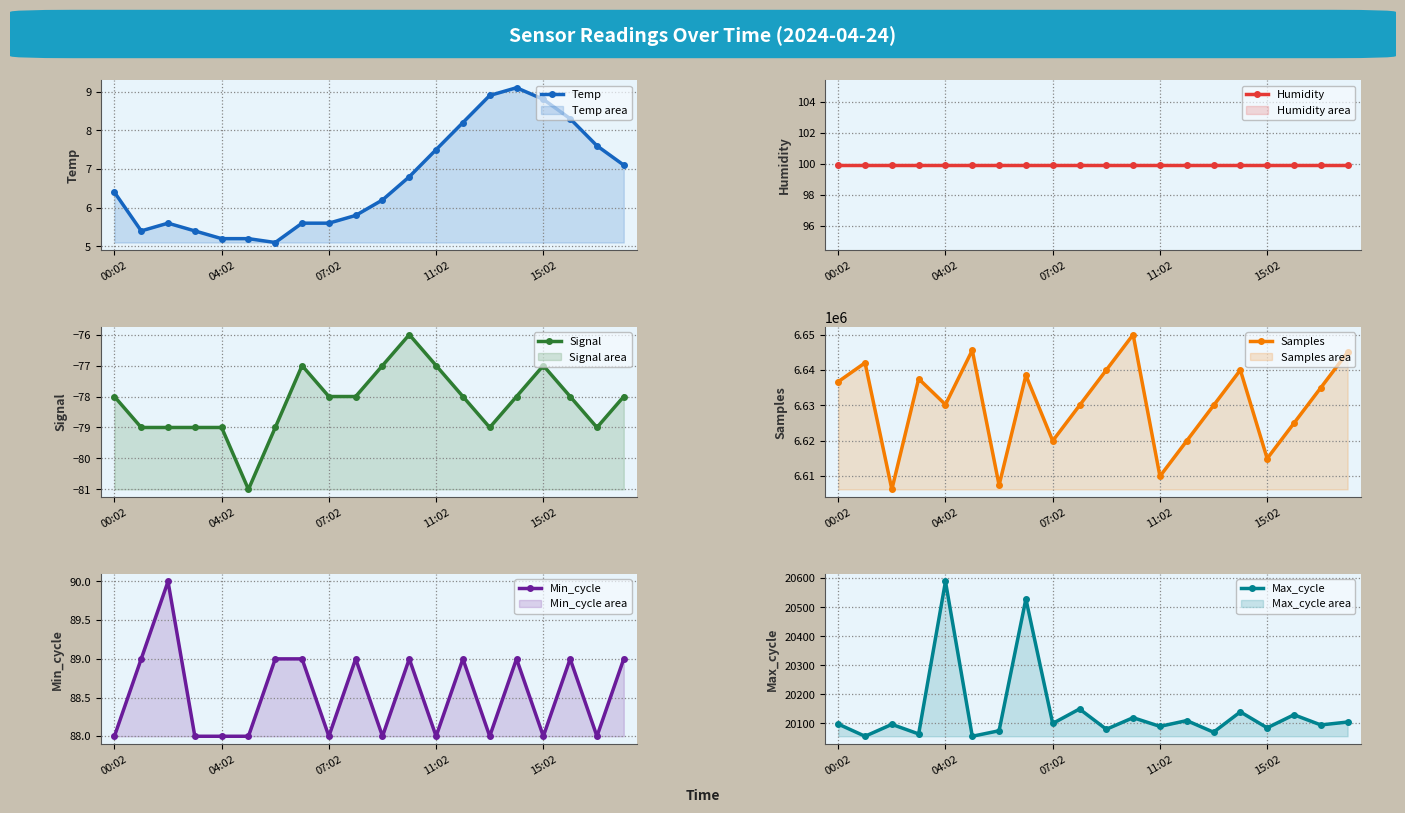

What is the minimum value for Min_cycle?

88